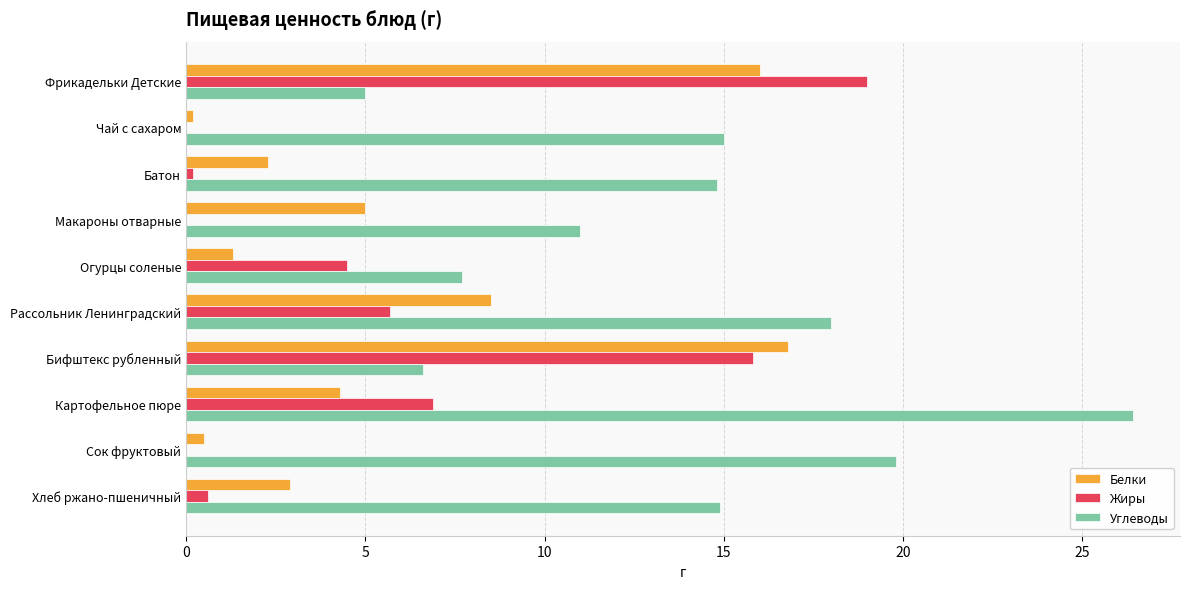

What value does the Белки series have at Картофельное пюре?

4.3